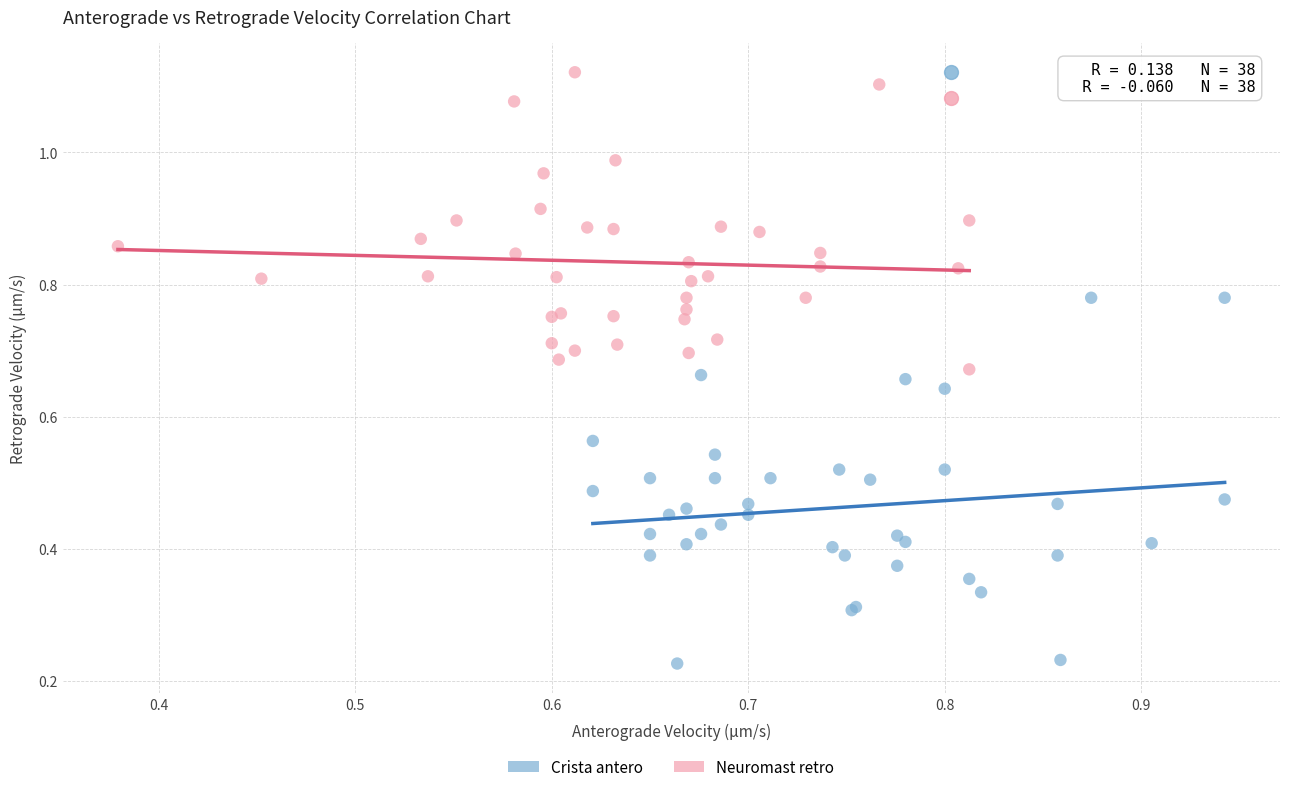

Which series has the largest Y range (max minus min)?

Crista antero